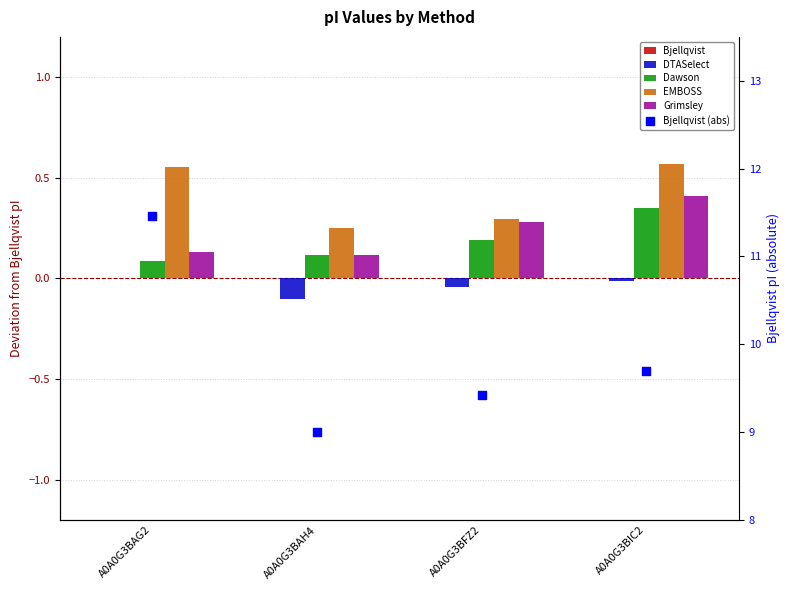

What are all the series names shown in the legend?

Bjellqvist, DTASelect, Dawson, EMBOSS, Grimsley, Bjellqvist (abs)